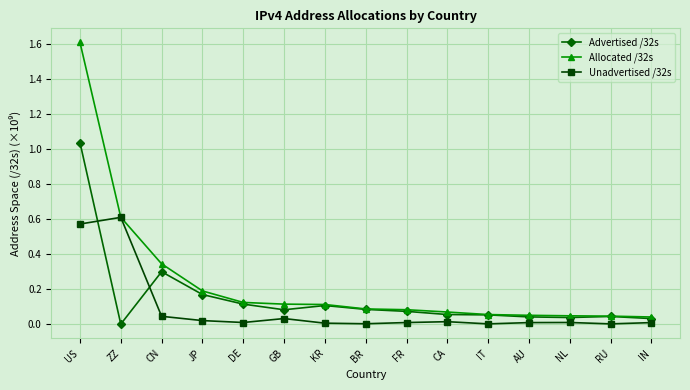

How many categories are shown in the chart?

15